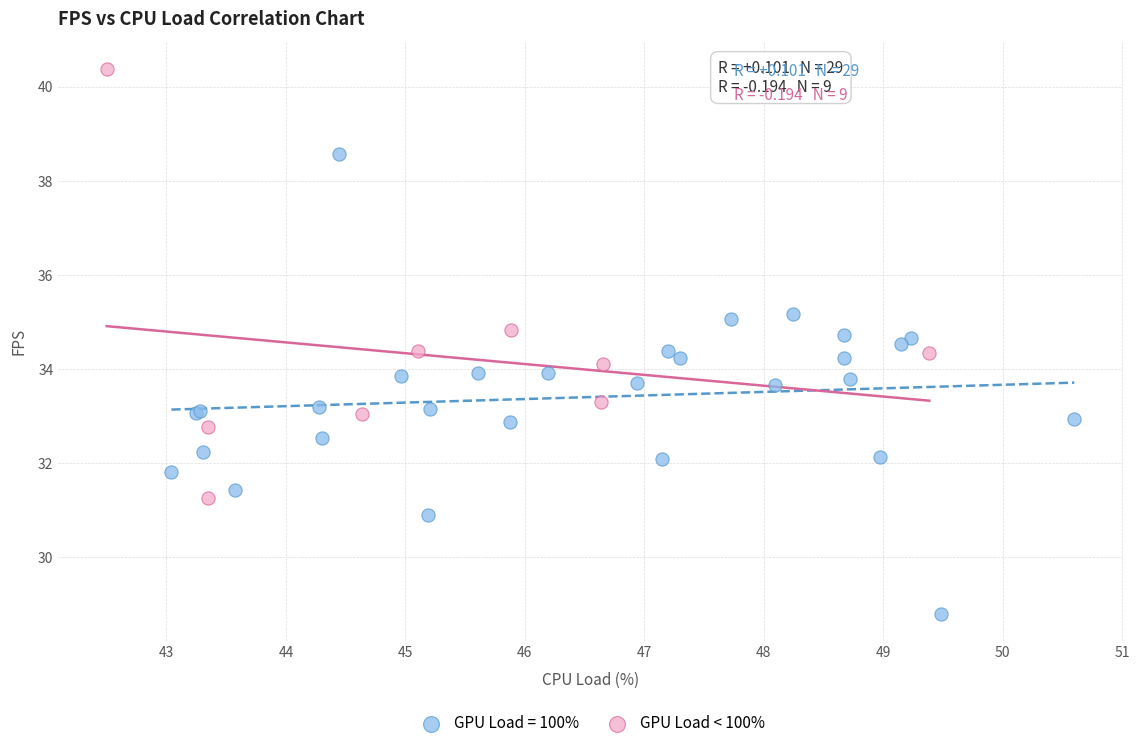

Which series contains the highest Y value?

GPU Load < 100%